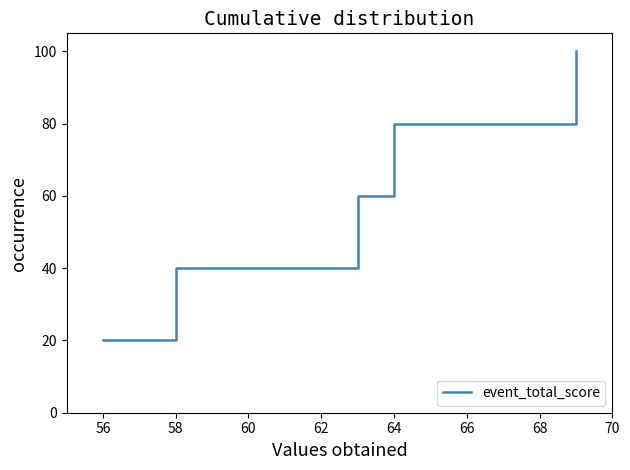

What is the sum of all values?

300